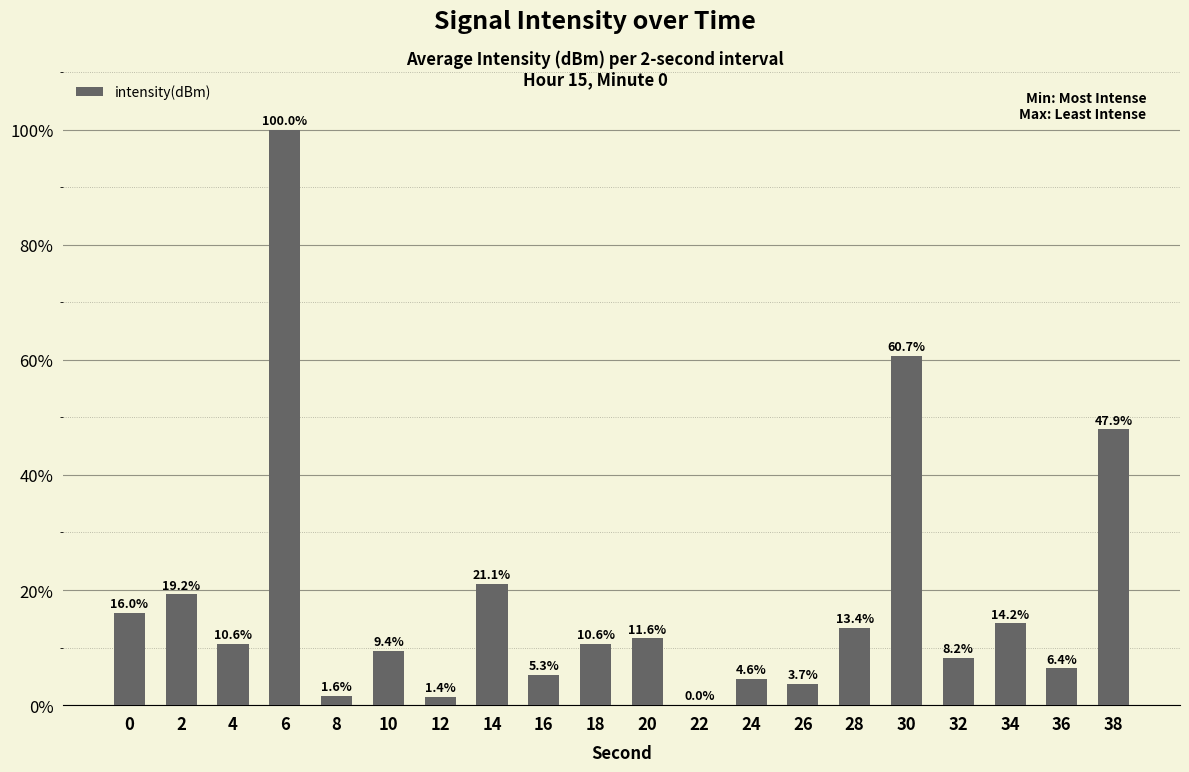

How many series are shown in this chart?

1